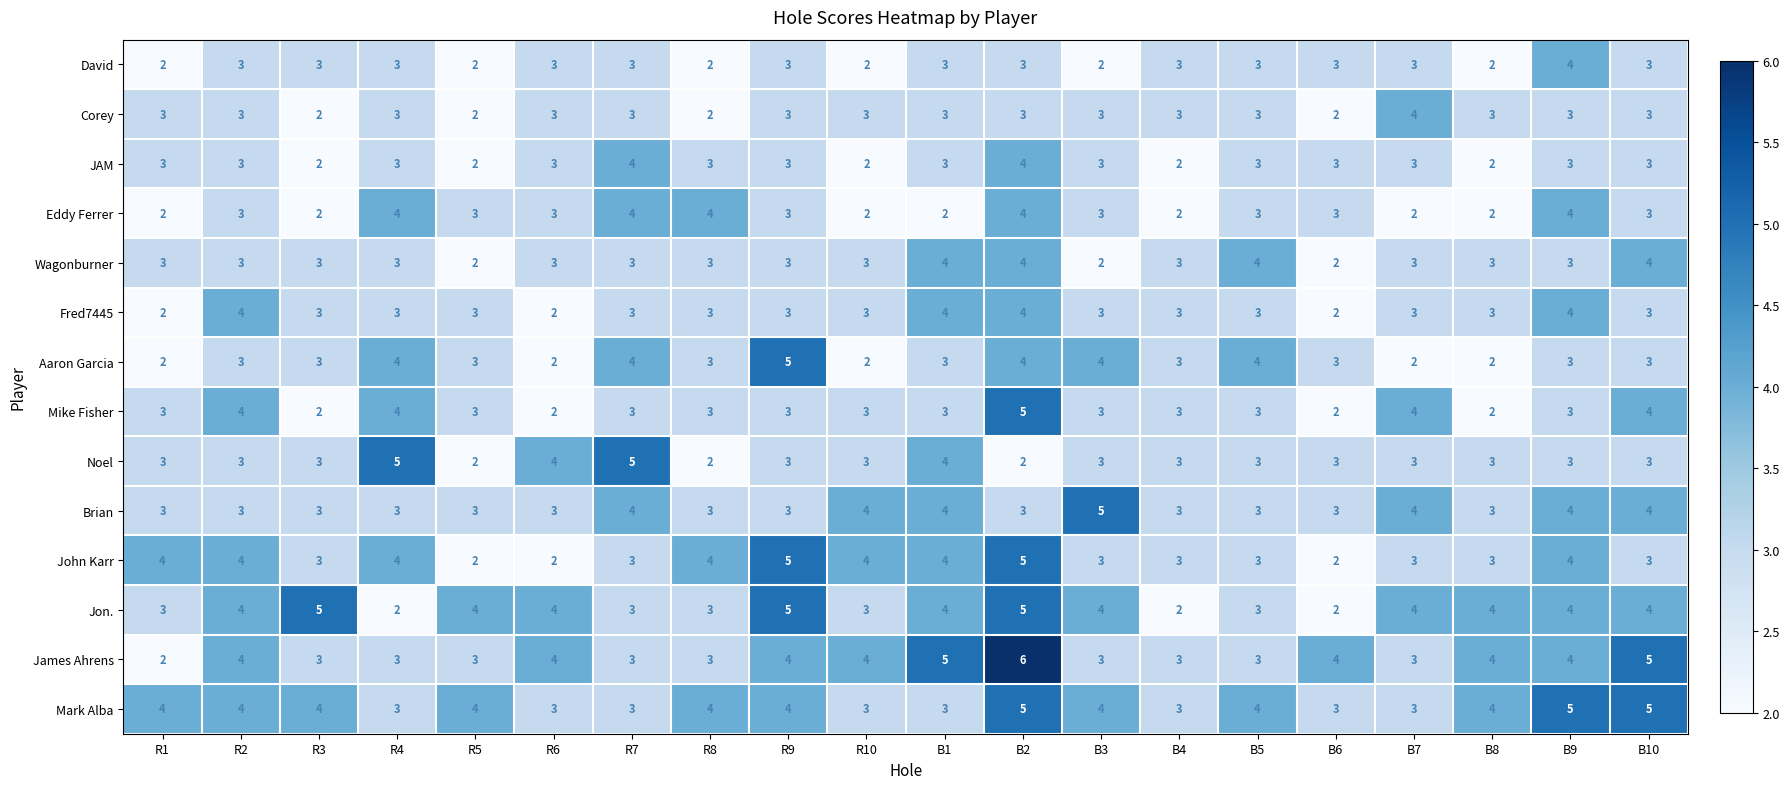

At which label does Fred7445 first exceed 3?

R2